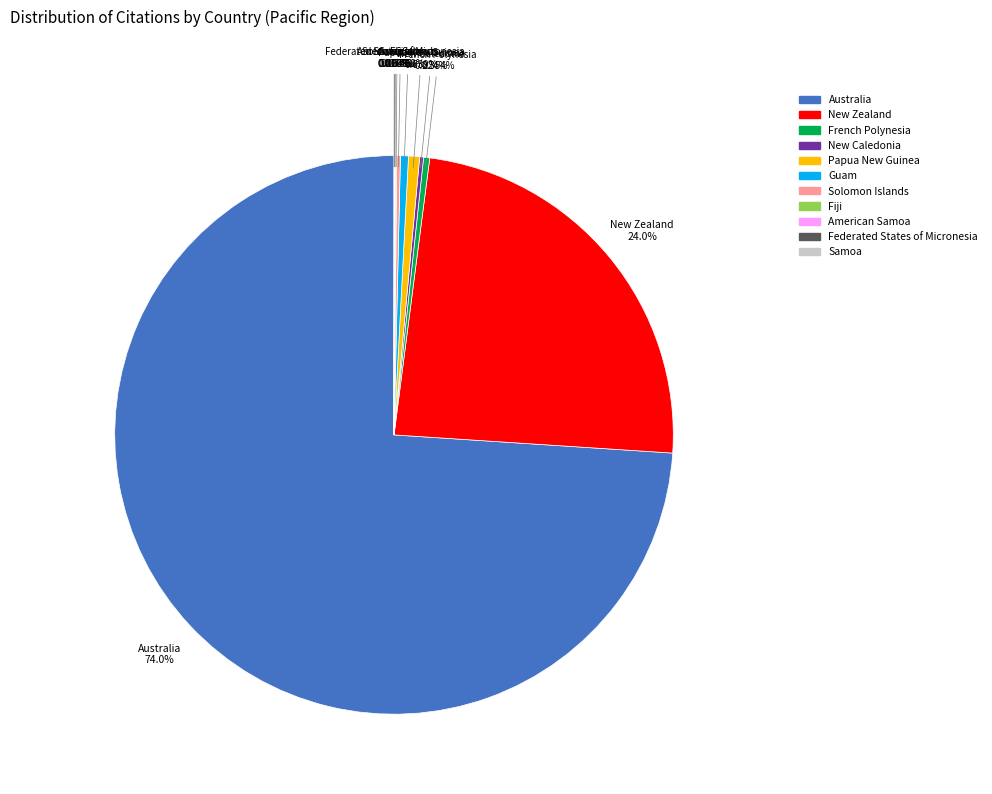

Is Australia the majority of the pie?

Yes